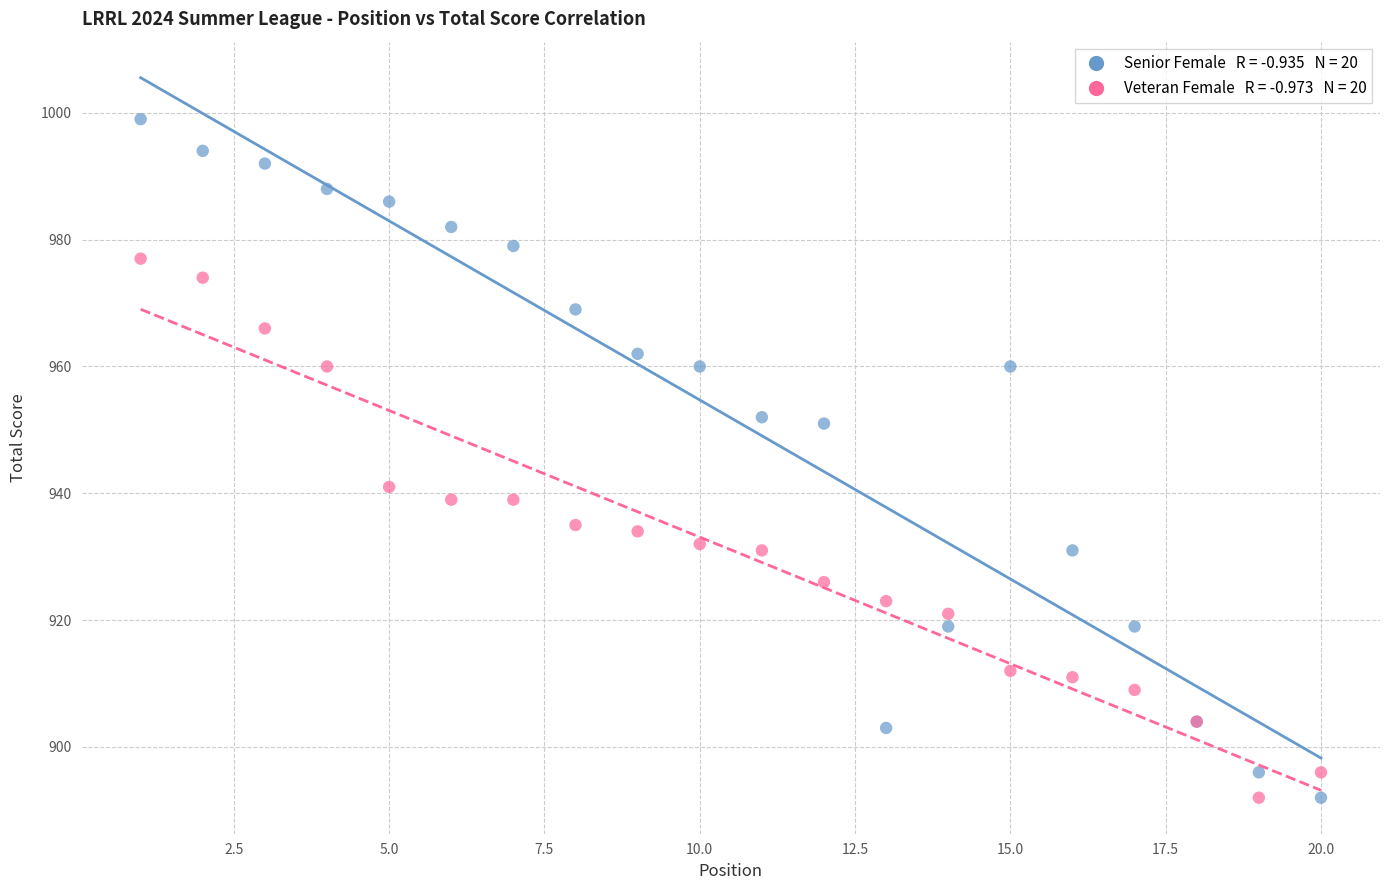

Across all series, what Y value is closest to 945?

941